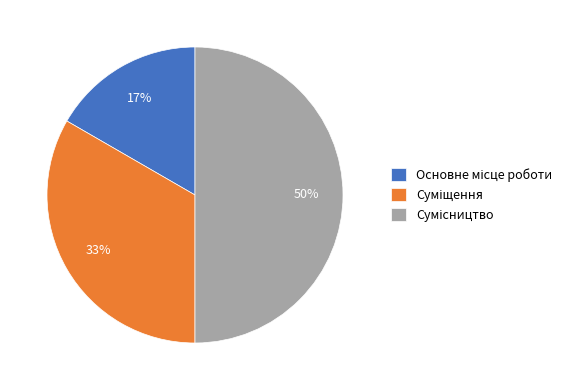

To the nearest percent, what is the average slice percentage?

33%